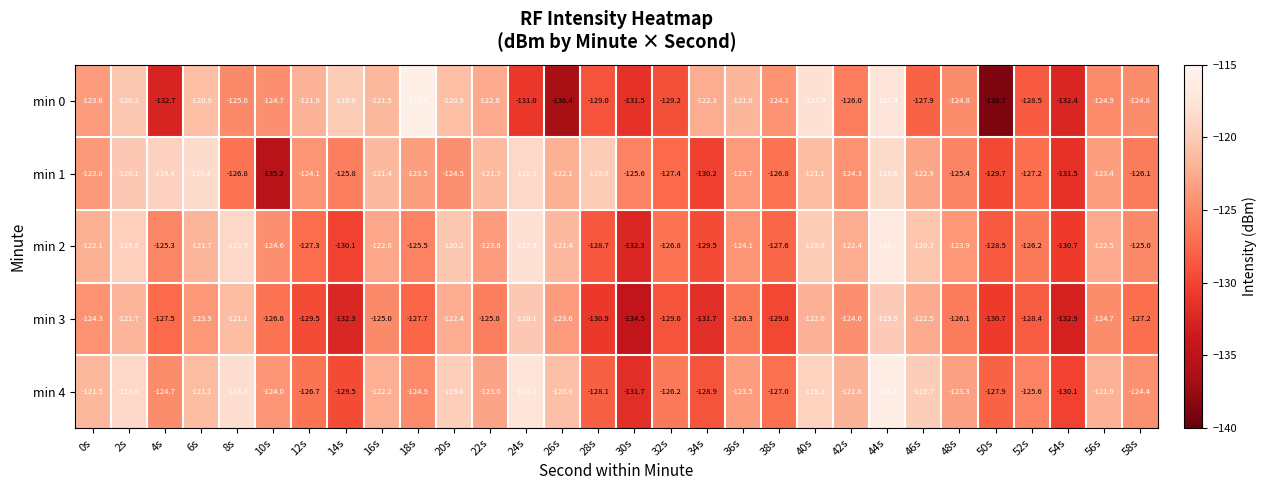

The value of min 4 at 24s is -171.0. True or false?

False